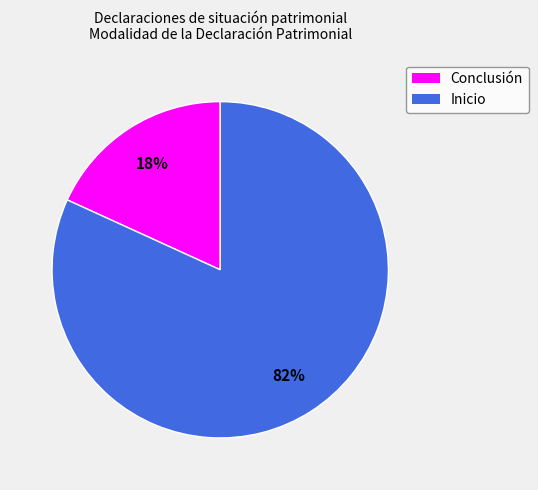

What is the largest slice in the pie chart?

Inicio